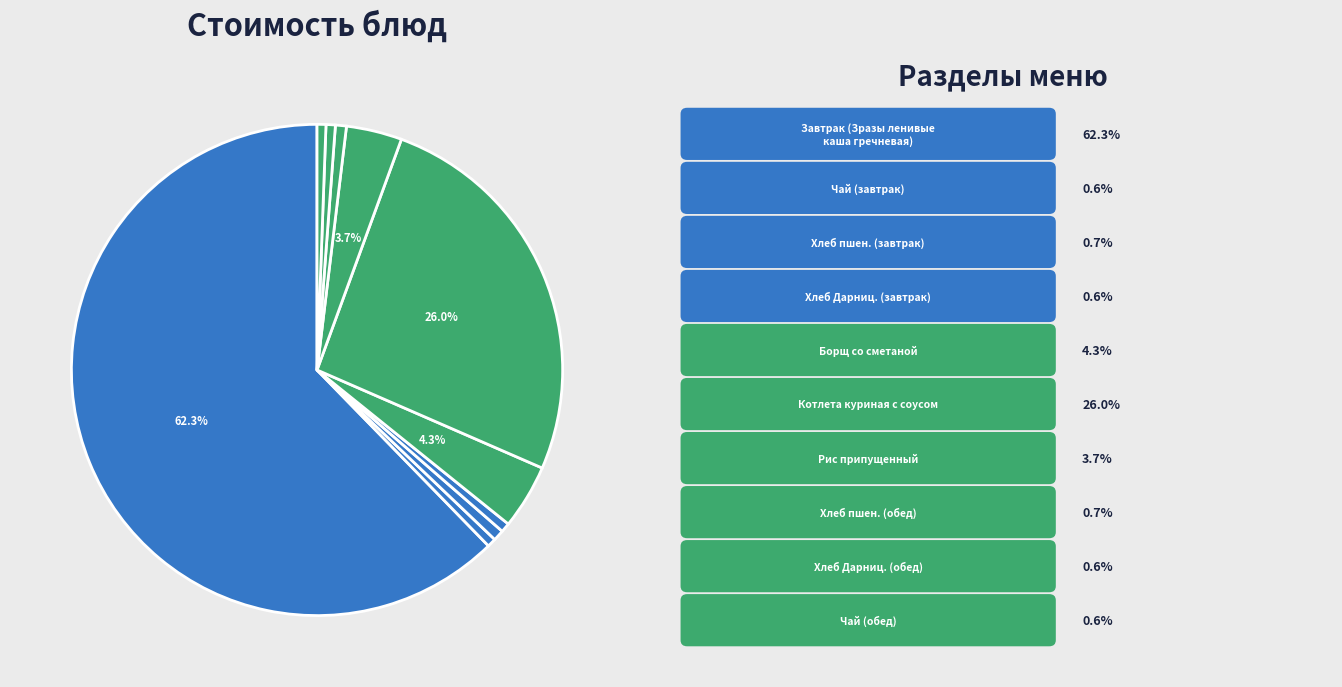

How many slices are in this pie chart?

10